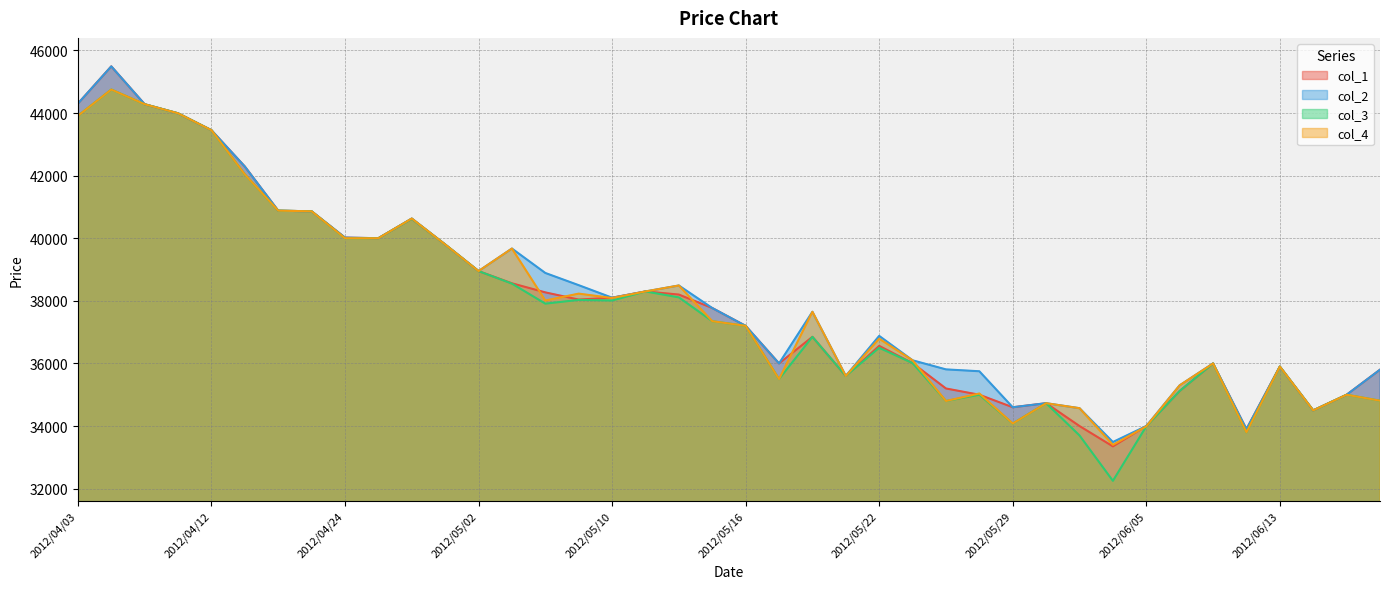

Between 2012/05/16 and 2012/05/22, which series saw the biggest shift?

col_3